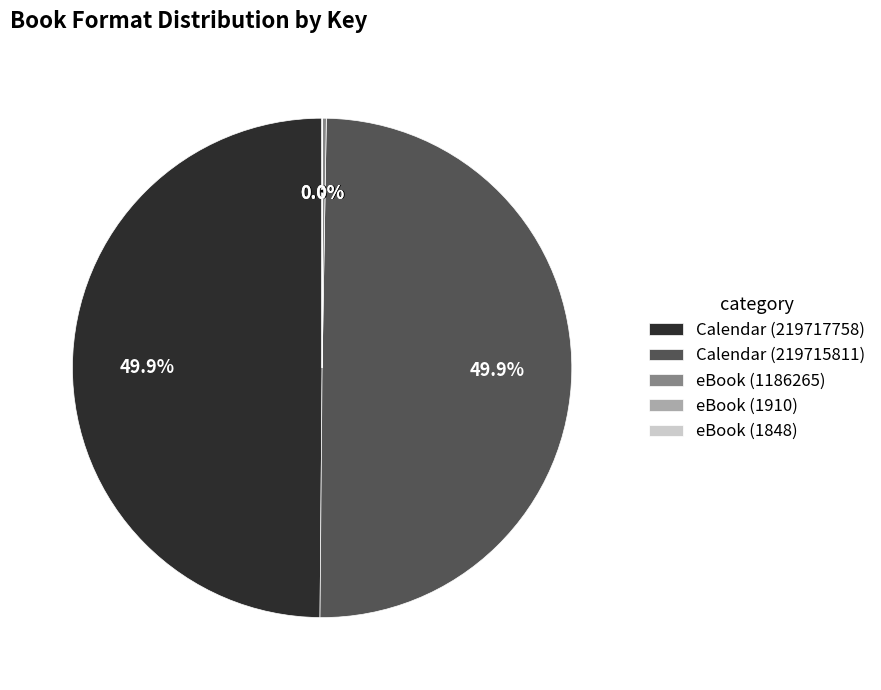

Is Calendar (219717758) the majority of the pie?

No